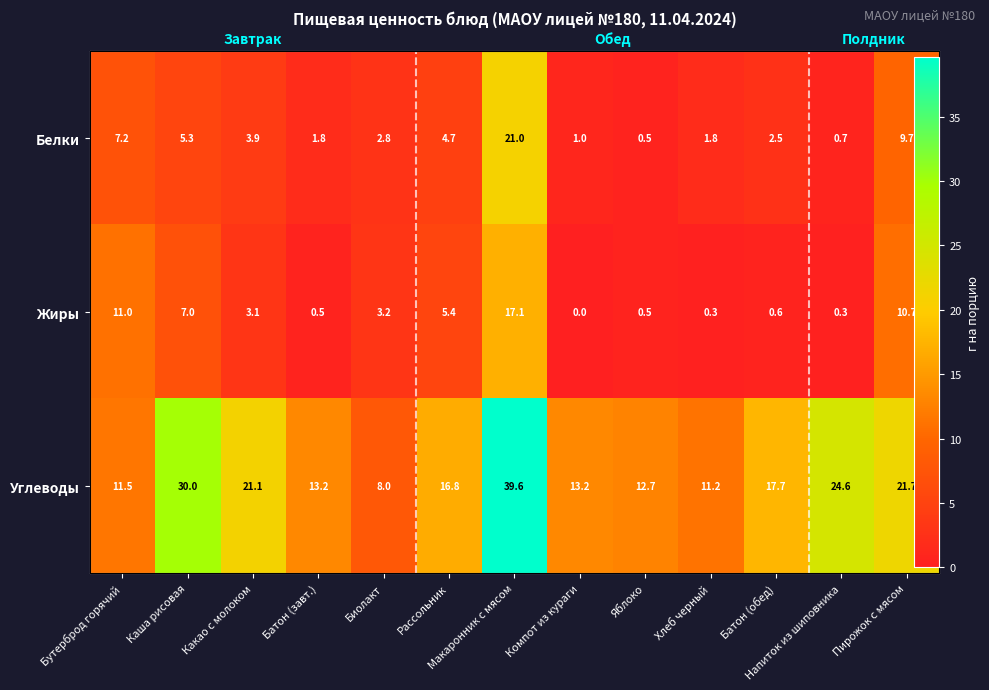

At how many categories does at least one series exceed 30?

1